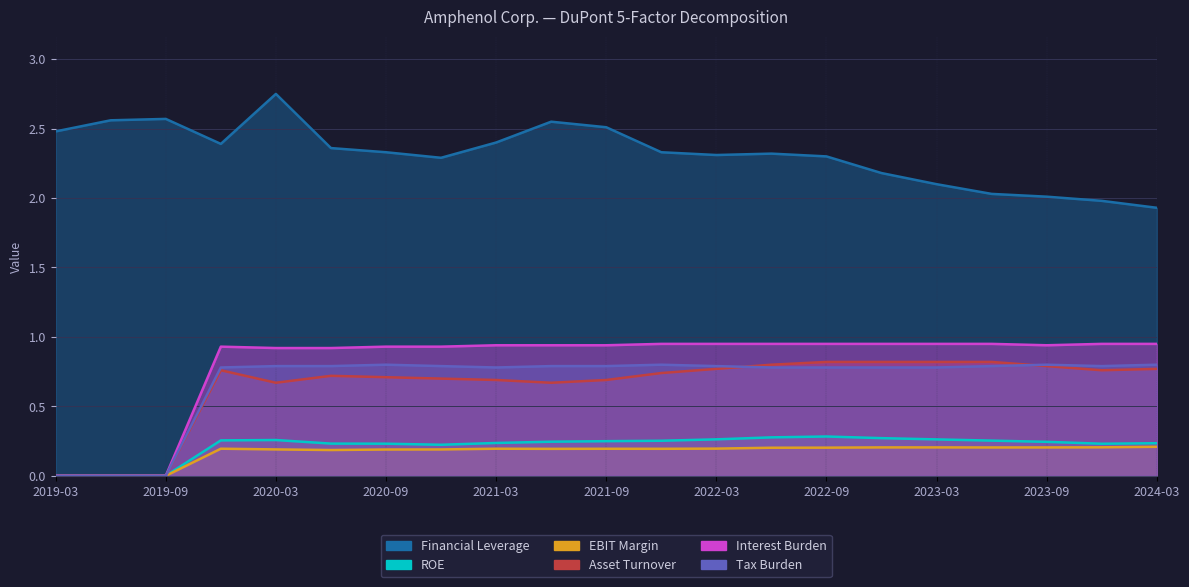

Which series has the largest total across all categories?

Financial Leverage